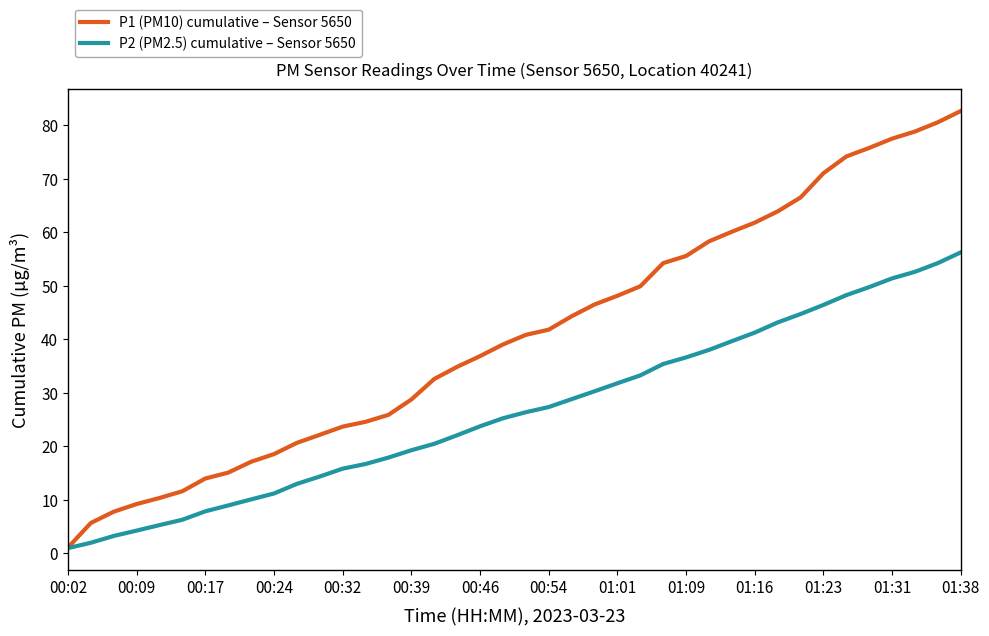

Which series has the largest total across all categories?

P1 (PM10) cumulative – Sensor 5650